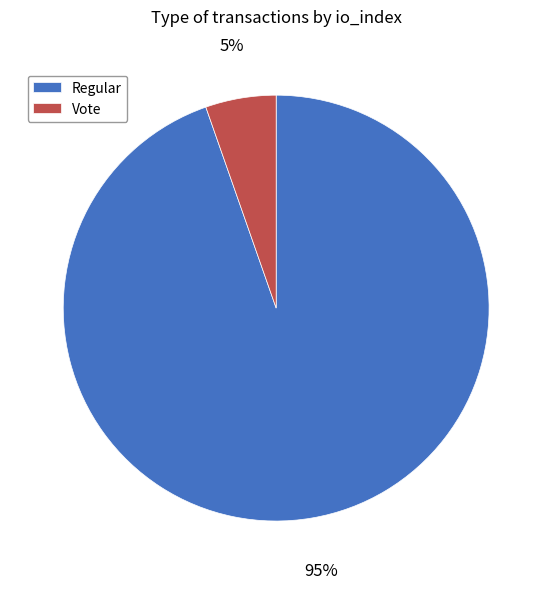

Which slice is the smallest?

Vote